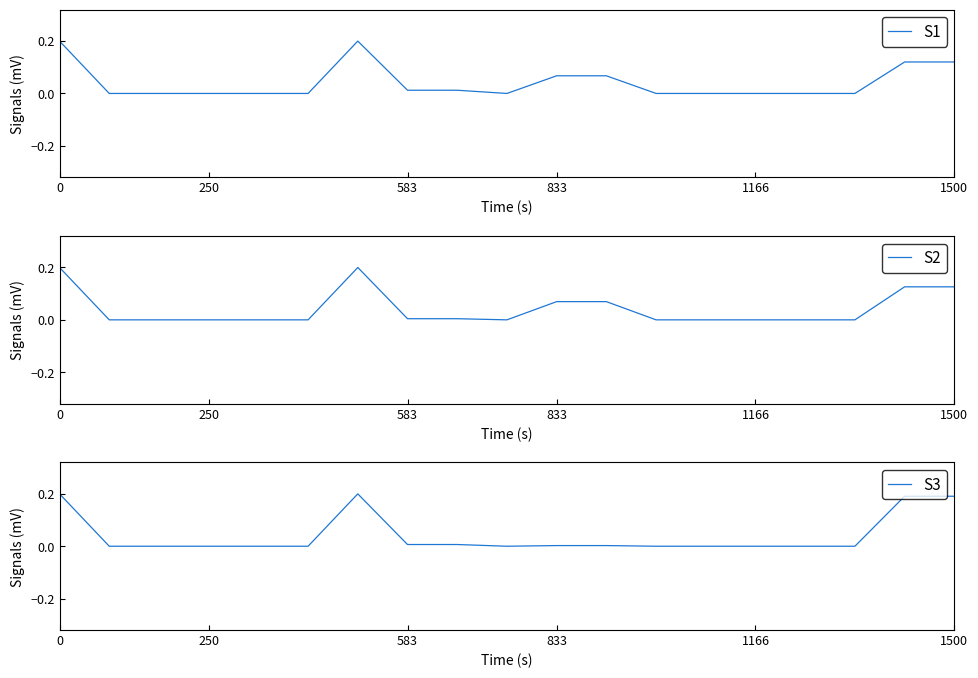

Is it true that S1 equals 0.0 at 250?

True